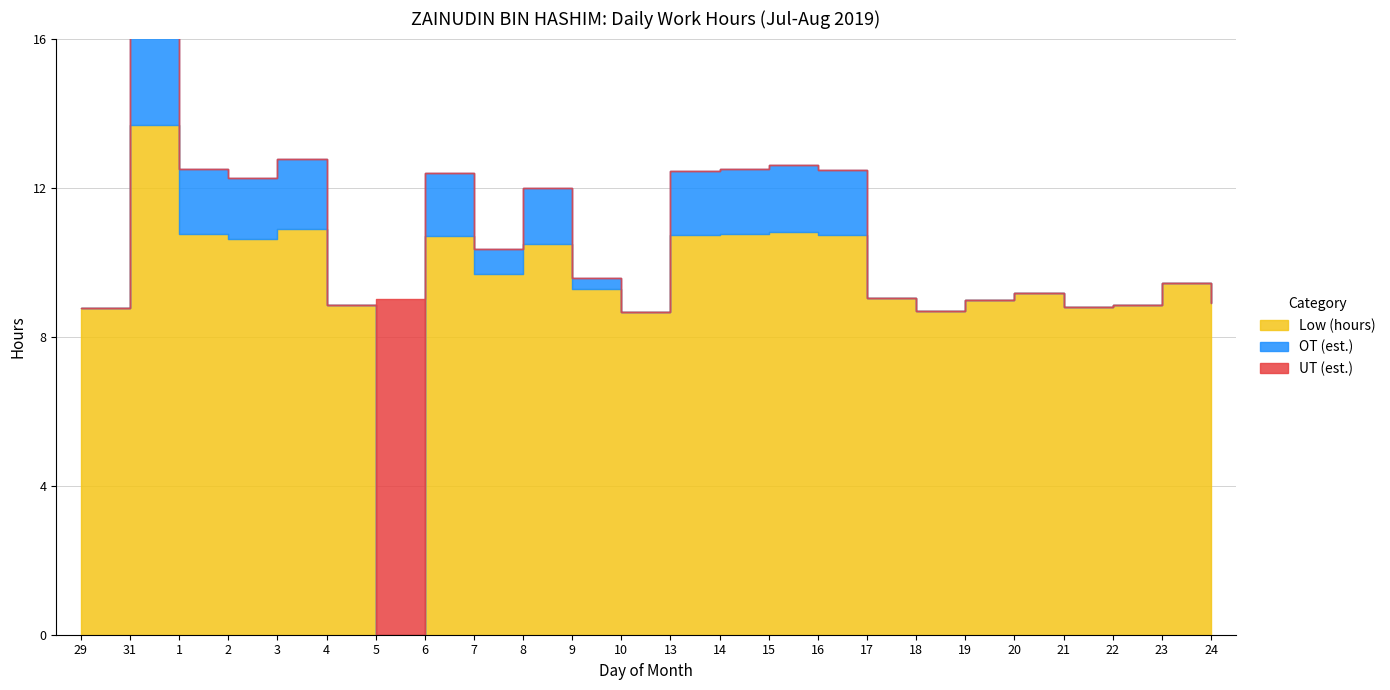

At which label is Low (hours) closest to 6?

10